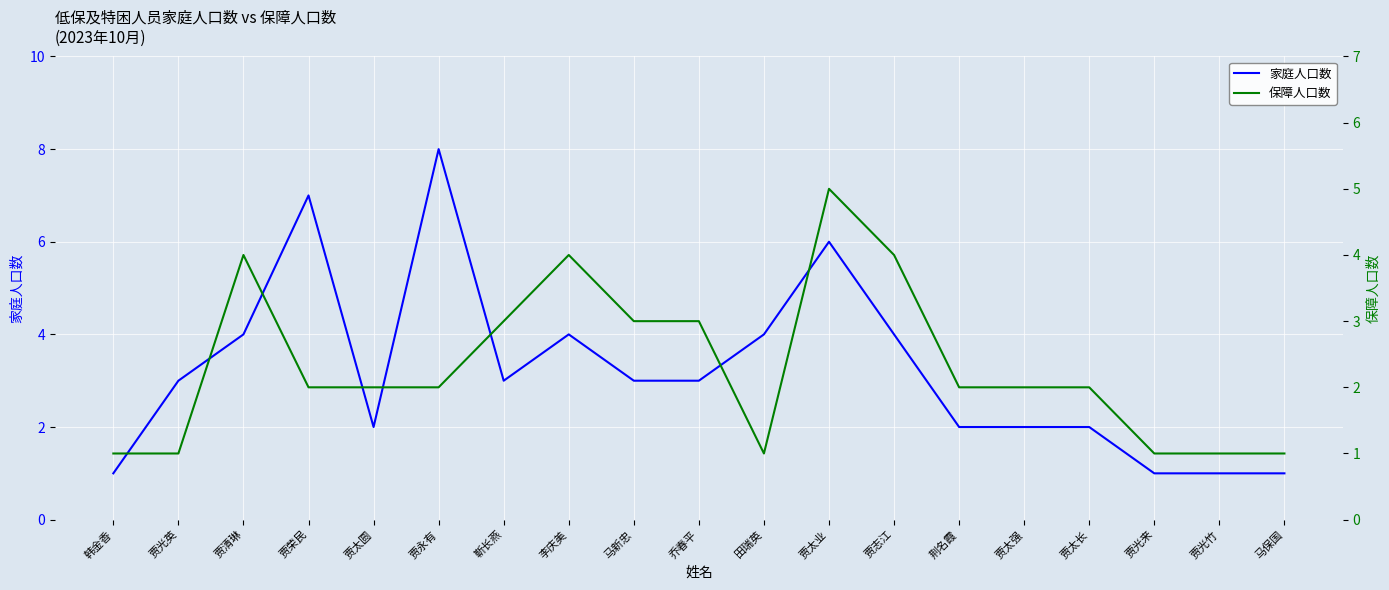

Reading left to right, transcribe all the data shown in this chart.

家庭人口数: 1	3	4	7	2	8	3	4	3	3	4	6	4	2	2	2	1	1	1
保障人口数: 1	1	4	2	2	2	3	4	3	3	1	5	4	2	2	2	1	1	1